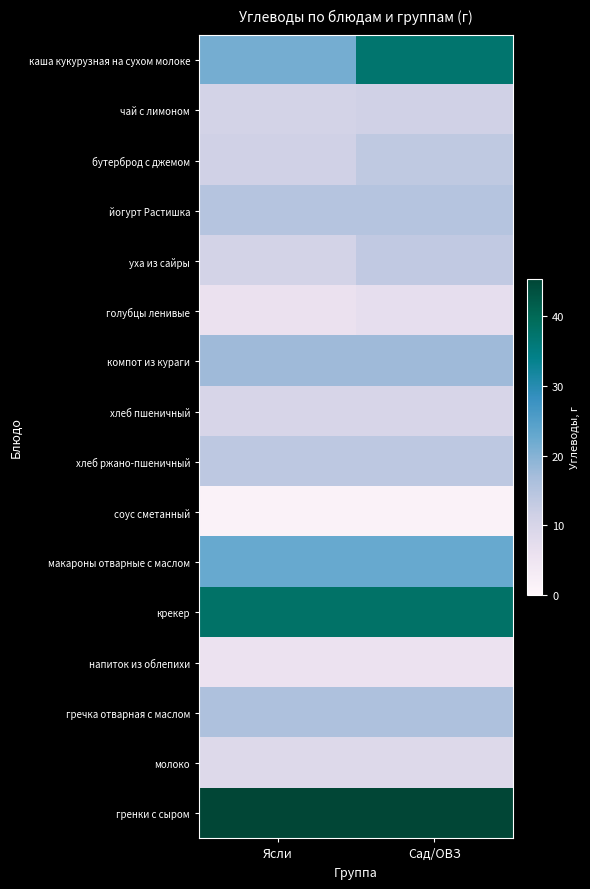

Reading right to left, extract all data points from this chart.

каша кукурузная на сухом молоке: Сад/ОВЗ=37.1	Ясли=21.4
чай с лимоном: Сад/ОВЗ=11.3	Ясли=10.8
бутерброд с джемом: Сад/ОВЗ=13.6	Ясли=11.3
йогурт Растишка: Сад/ОВЗ=15.0	Ясли=15.0
уха из сайры: Сад/ОВЗ=13.4	Ясли=10.8
голубцы ленивые: Сад/ОВЗ=6.8	Ясли=5.9
компот из кураги: Сад/ОВЗ=17.6	Ясли=17.6
хлеб пшеничный: Сад/ОВЗ=9.8	Ясли=9.8
хлеб ржано-пшеничный: Сад/ОВЗ=13.9	Ясли=13.9
соус сметанный: Сад/ОВЗ=1.3	Ясли=1.3
макароны отварные с маслом: Сад/ОВЗ=22.6	Ясли=22.6
крекер: Сад/ОВЗ=38.1	Ясли=38.1
напиток из облепихи: Сад/ОВЗ=5.6	Ясли=5.6
гречка отварная с маслом: Сад/ОВЗ=15.8	Ясли=15.8
молоко: Сад/ОВЗ=8.6	Ясли=8.6
гренки с сыром: Сад/ОВЗ=45.4	Ясли=45.4